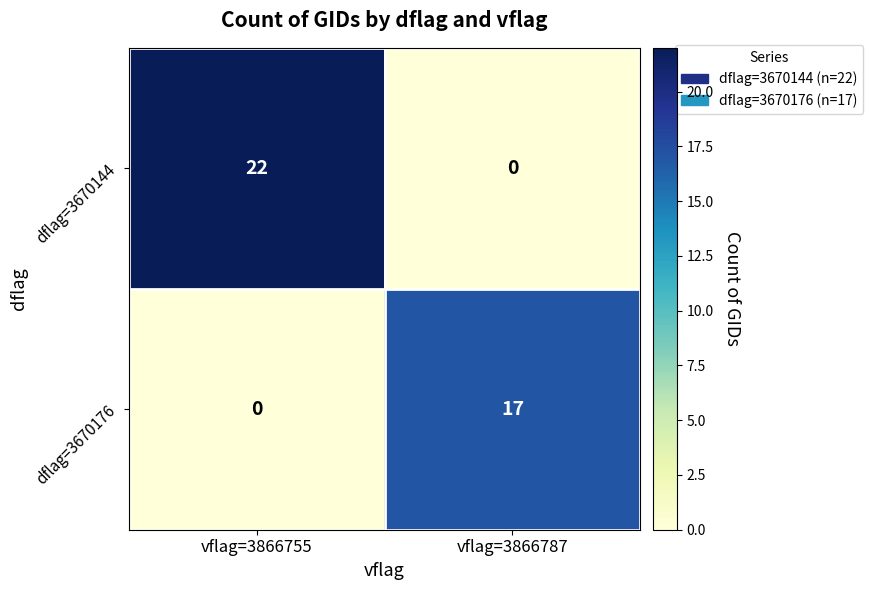

Between vflag=3866755 and vflag=3866787, which series saw the biggest shift?

dflag=3670144